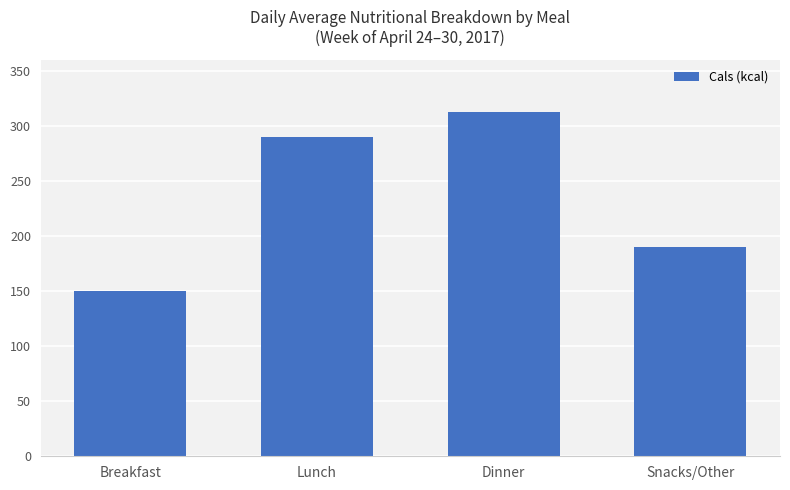

What is the label of the 3rd bar from the right?

Lunch